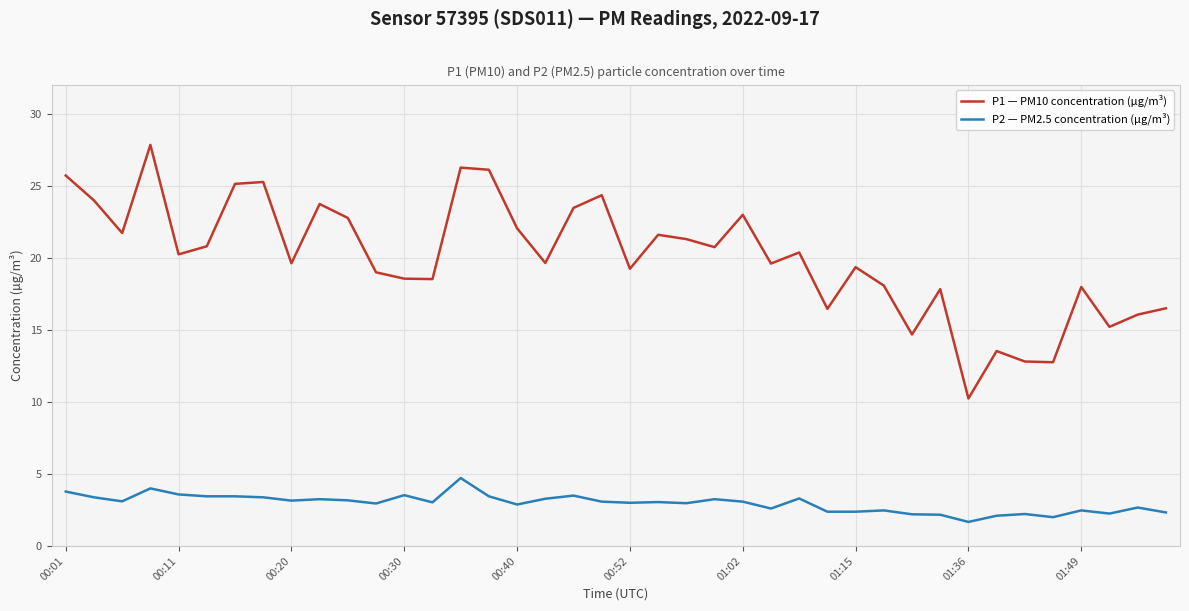

Does the chart have visible grid lines?

Yes